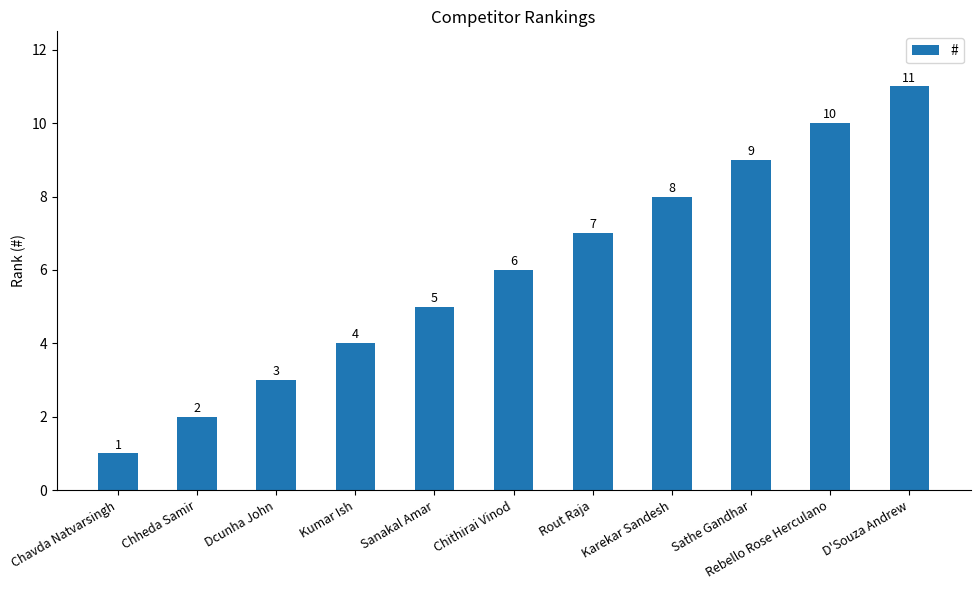

Where is the data nearest to the value 6?

Chithirai Vinod